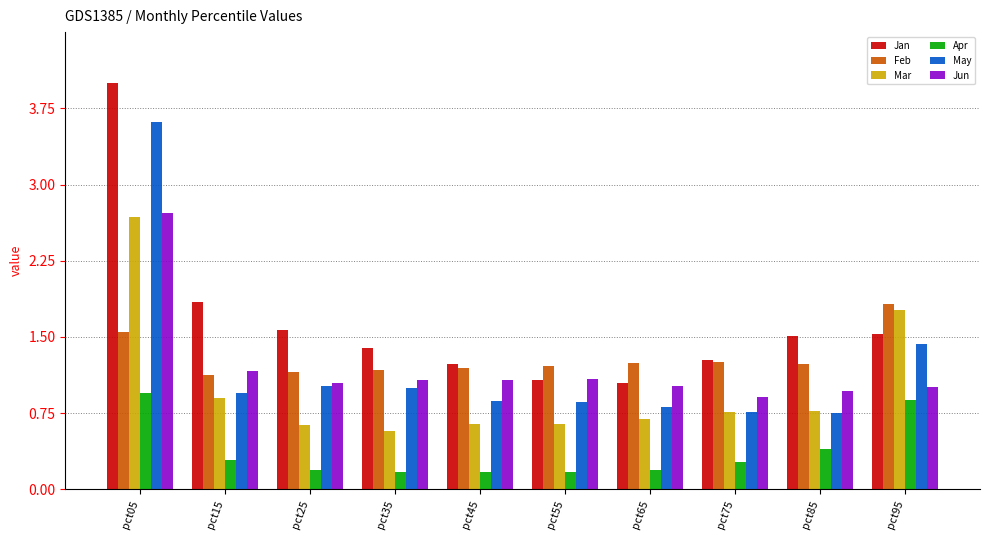

Which series has the largest total across all categories?

Jan